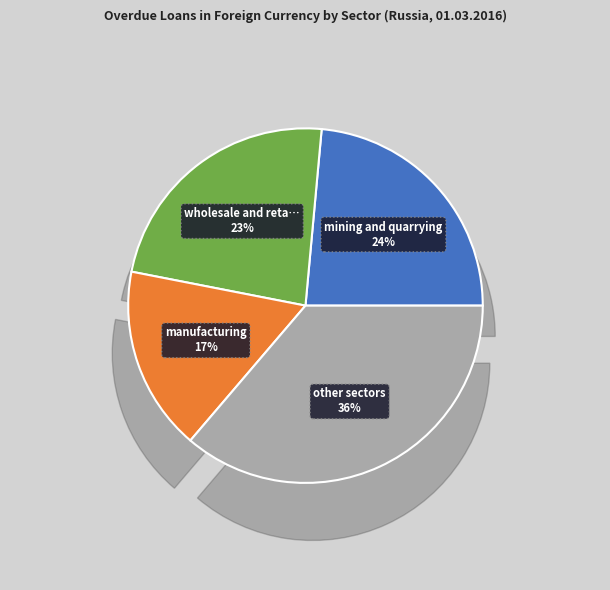

The wholesale and retail trade slice represents 10% of the pie. True or false?

False